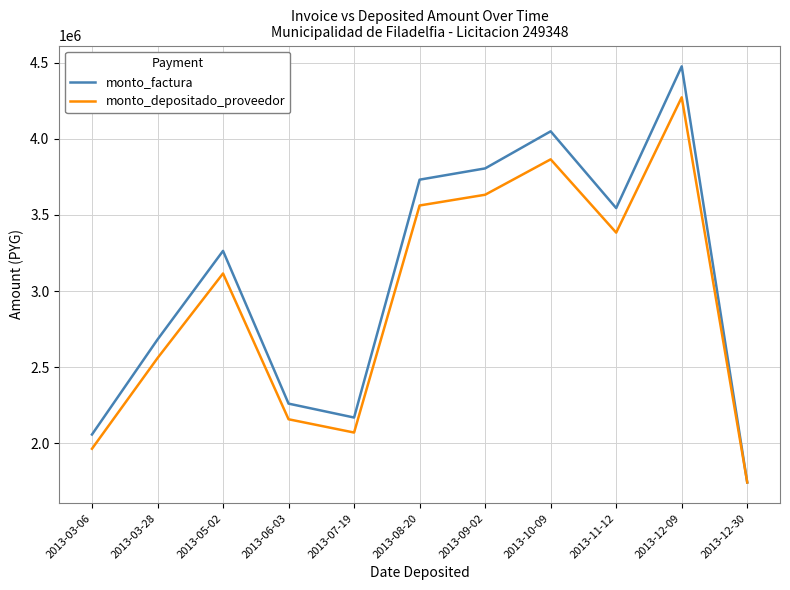

What is the minimum value shown in the chart?

1743150